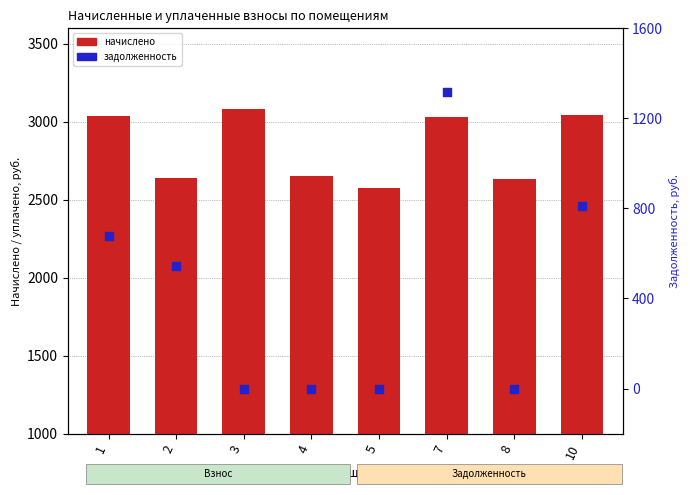

Is the value of начислено at 7 greater than the value of задолженность at 8?

Yes